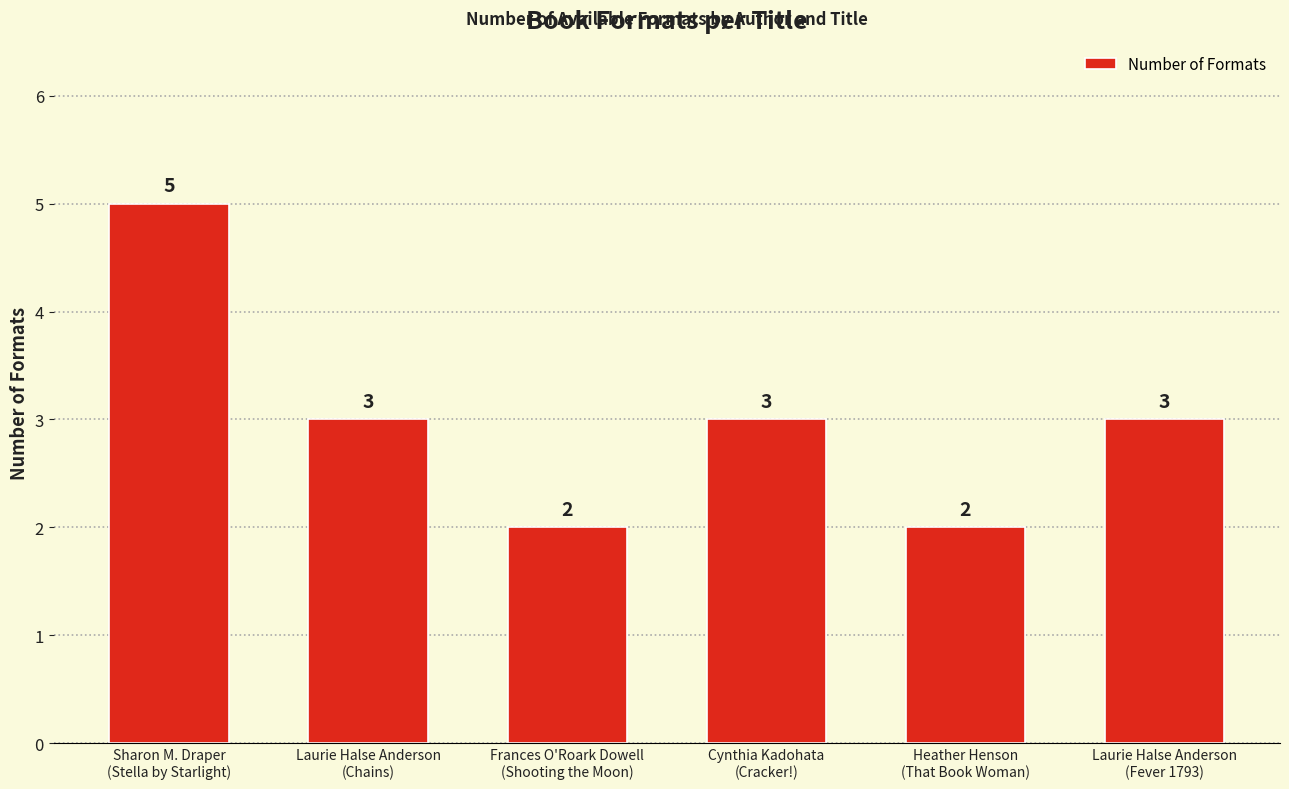

How many values are between 2 and 3?

5